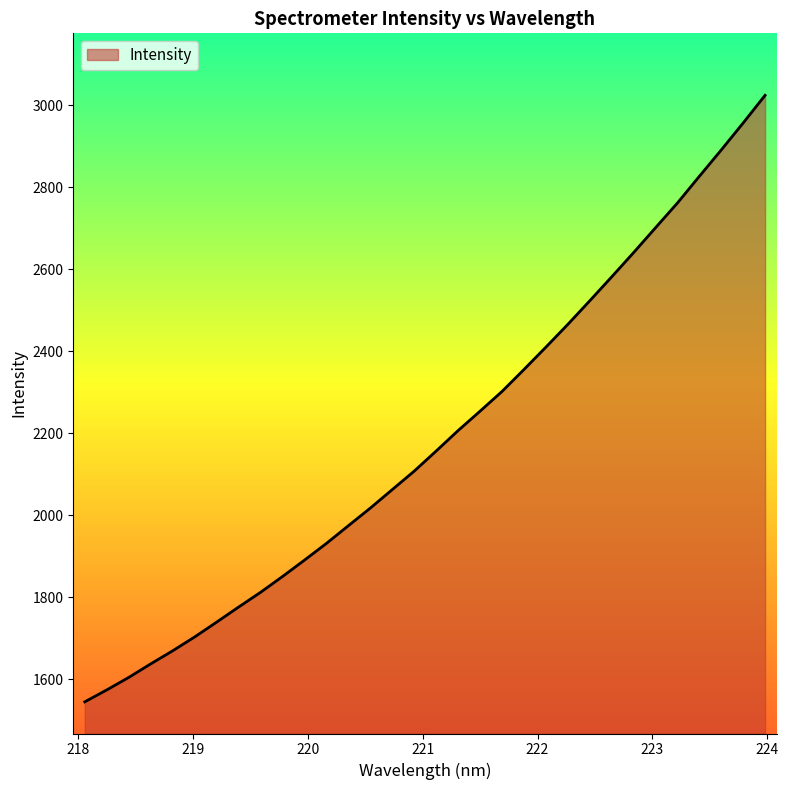

What is the minimum value shown in the chart?

1544.3